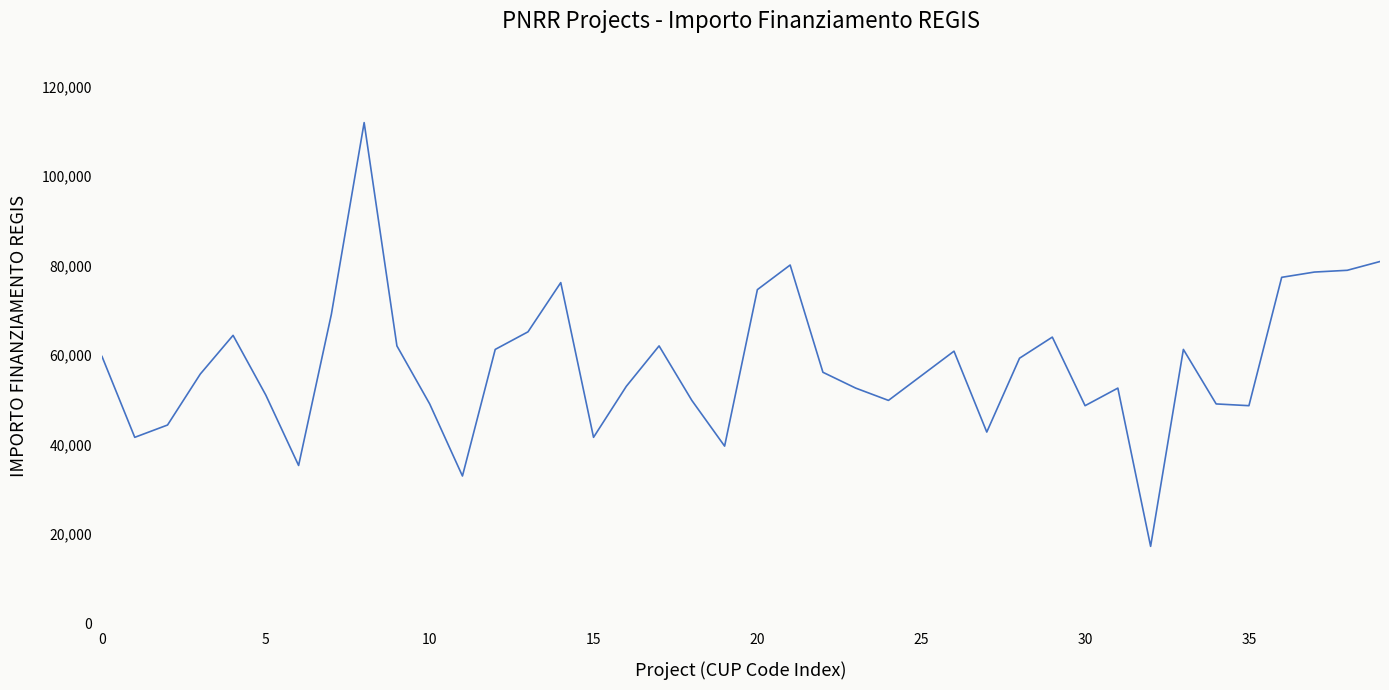

What is the maximum value shown in the chart?

111949.1